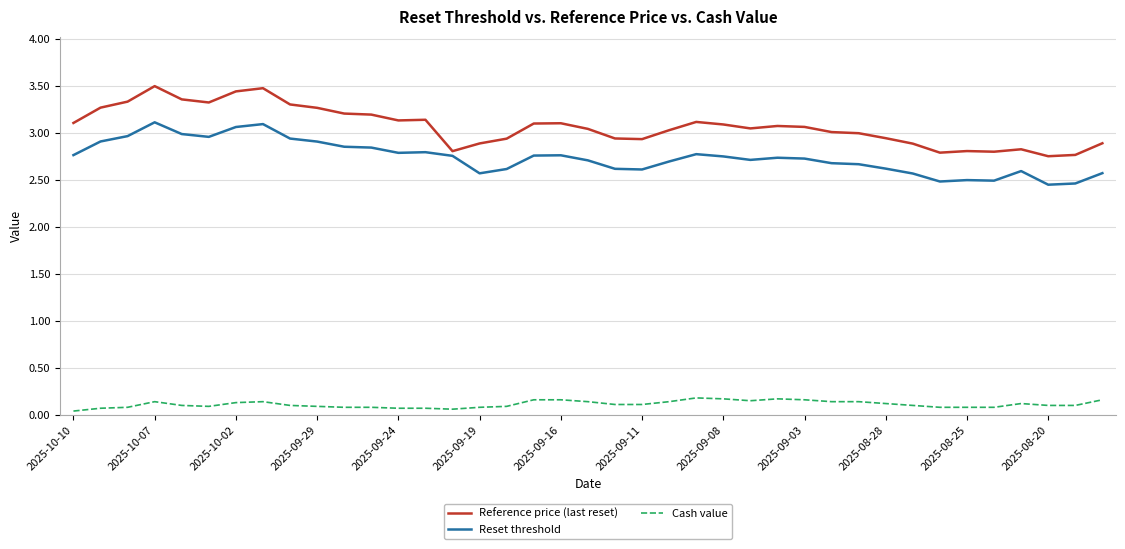

True or false: Reference price (last reset) and Cash value intersect in this chart.

False